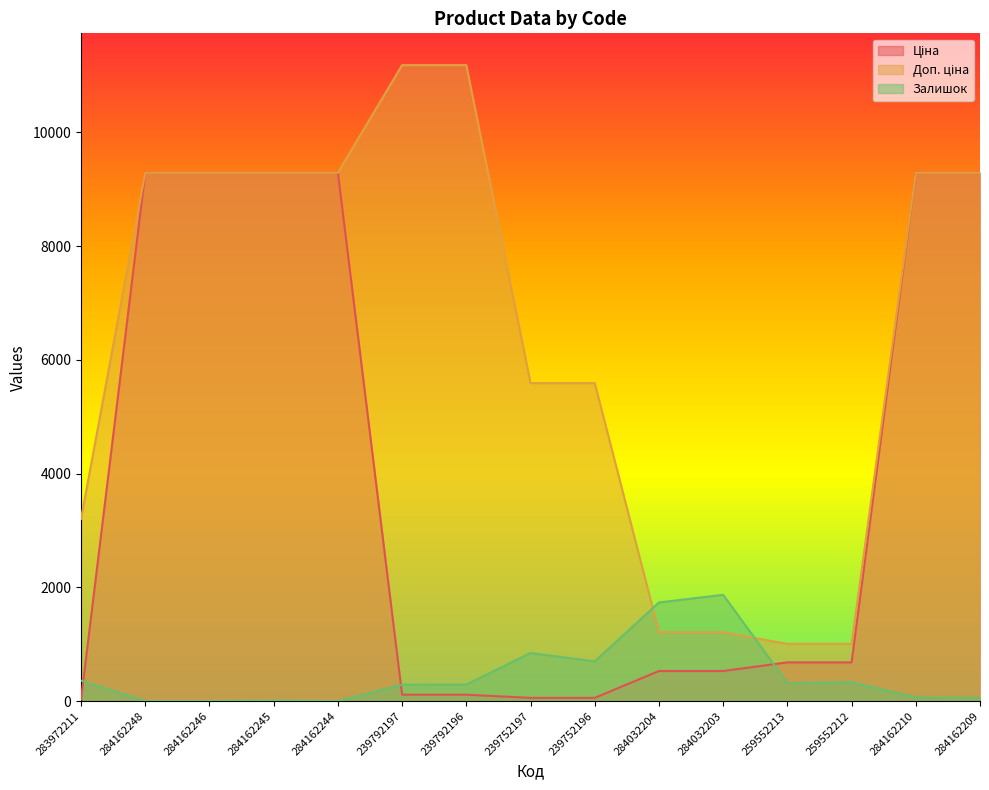

Rank the series at 284032204 from highest to lowest value.

Залишок, Доп. ціна, Ціна